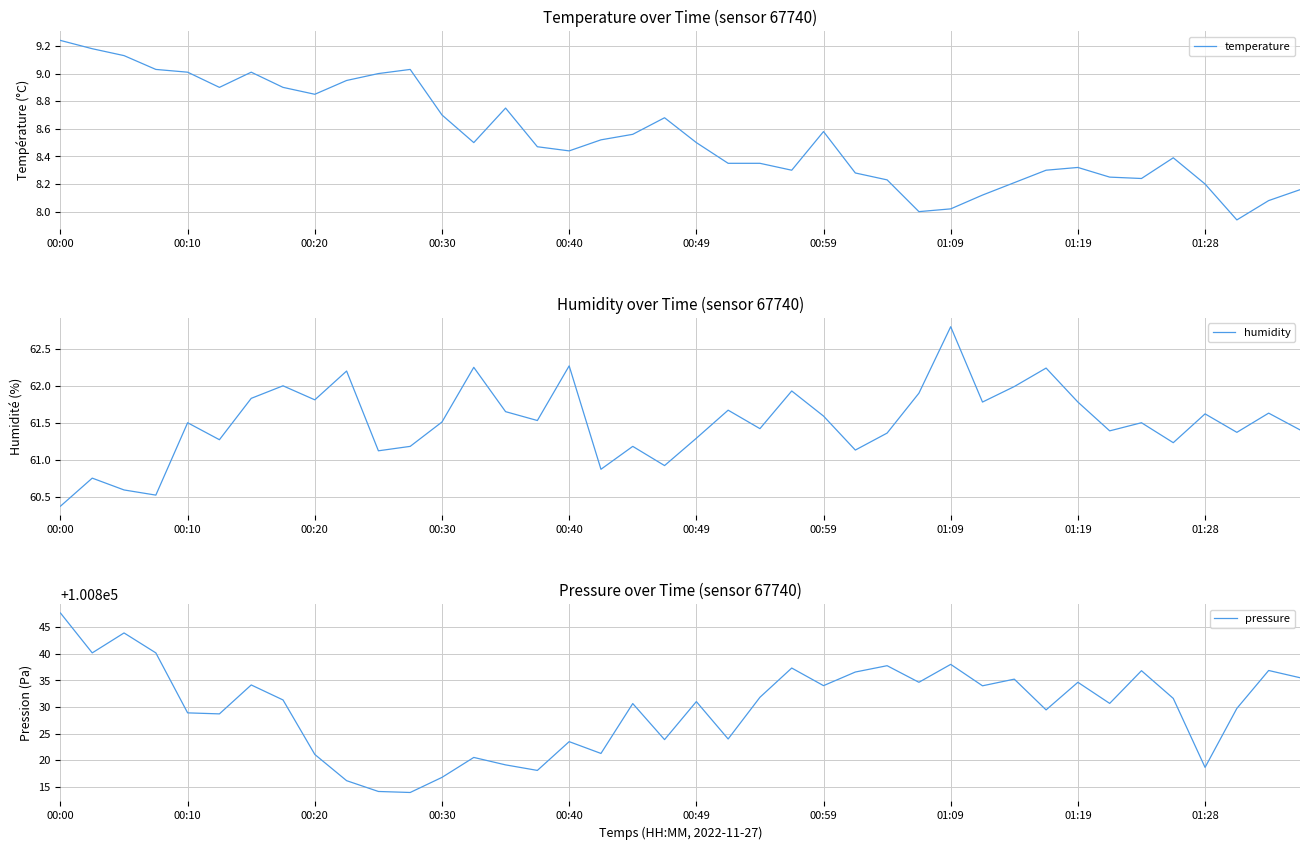

What position from the right is 33?

7